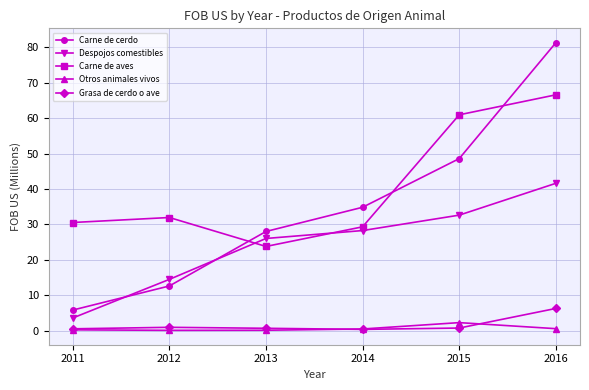

What is the value of the Carne de cerdo point at the 3rd from the left?

28.0